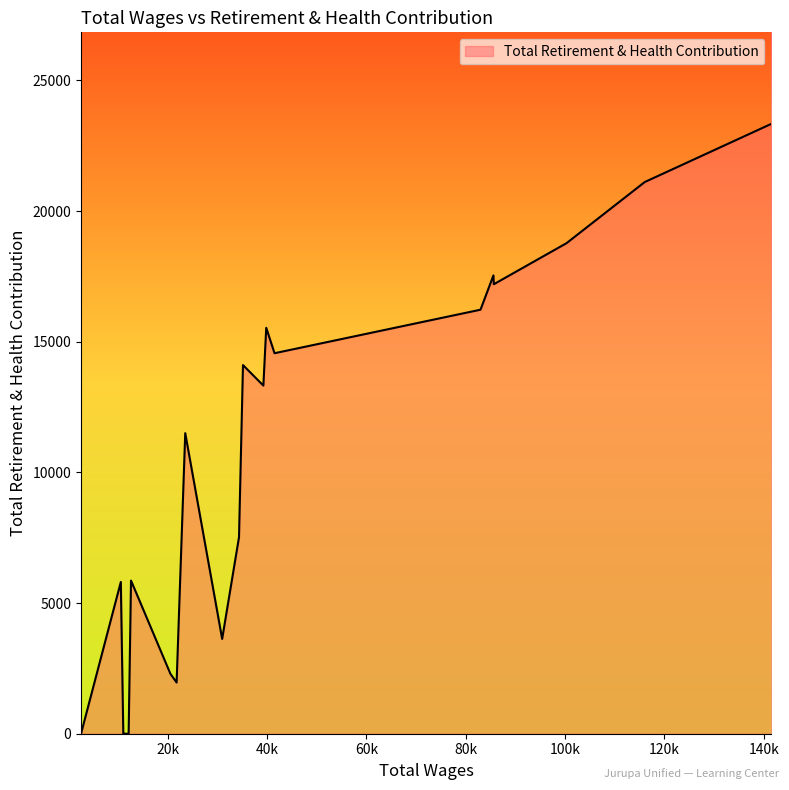

Does the chart display data point markers on the line(s)?

No